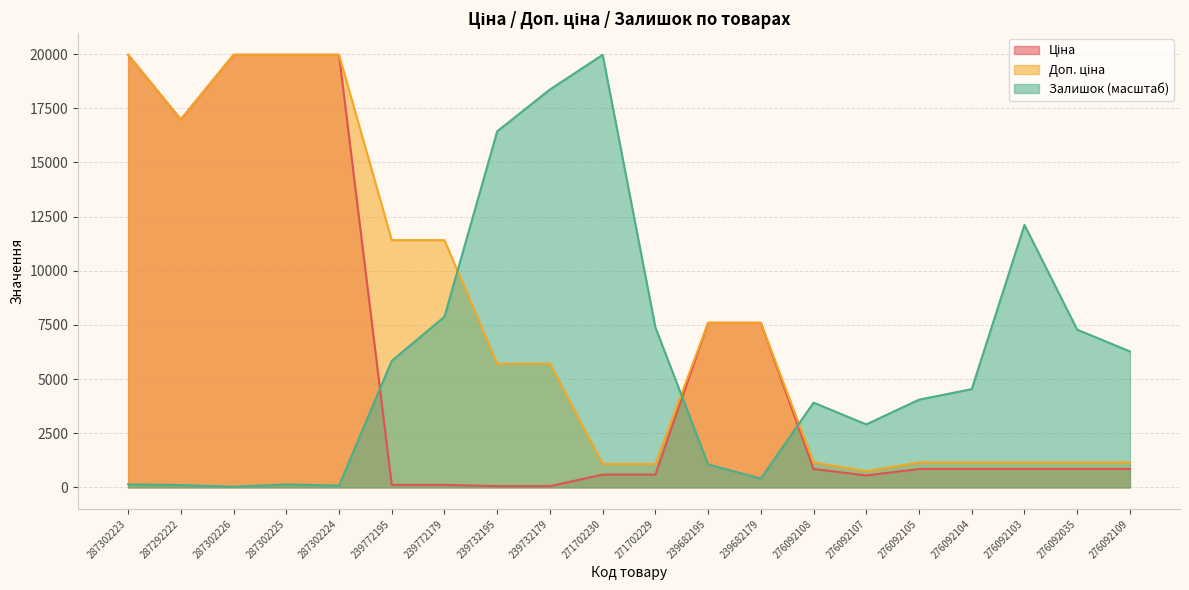

Which has a higher value, 287302223 or 276092109?

287302223